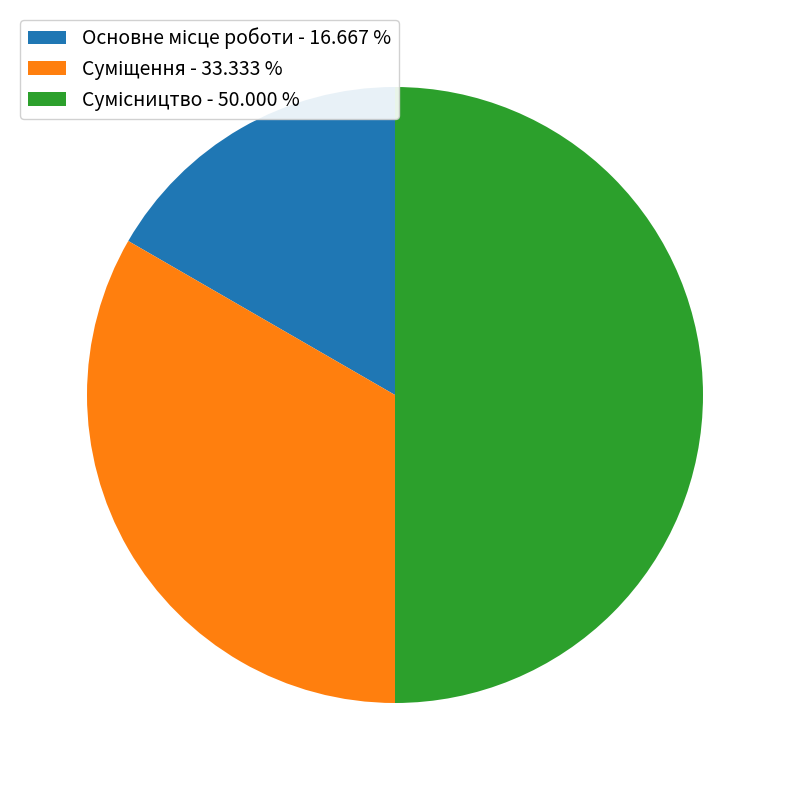

How many slices are in this pie chart?

3